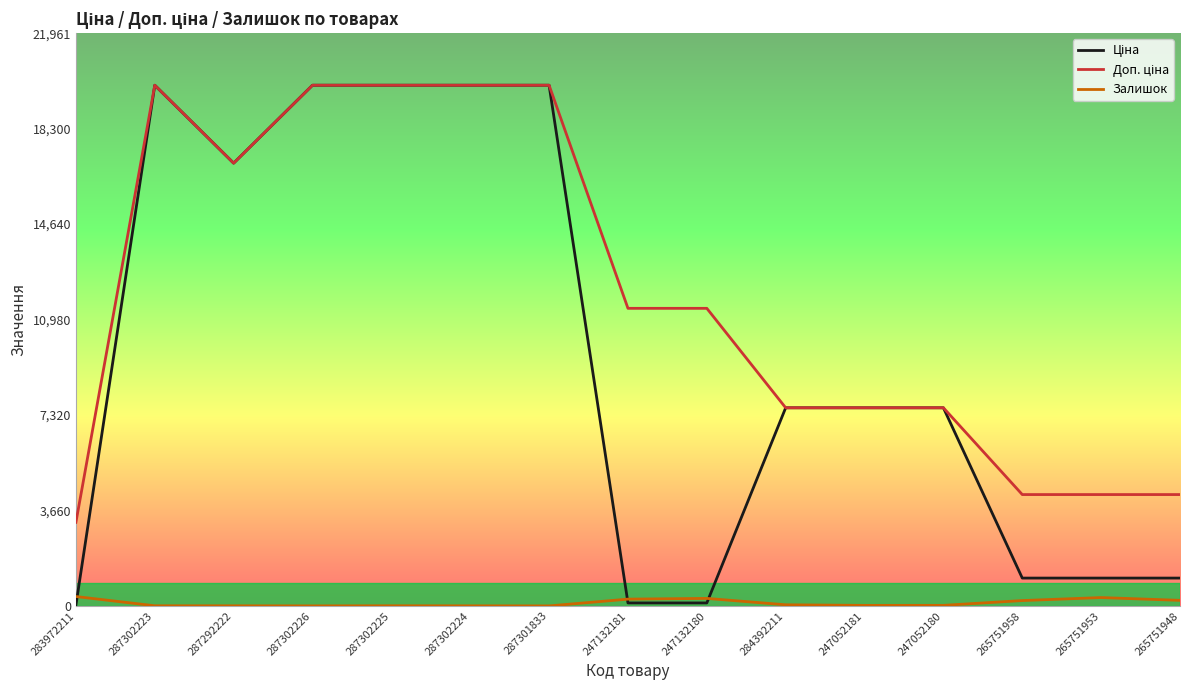

What is the total value across all series at 287301833?

39928.3